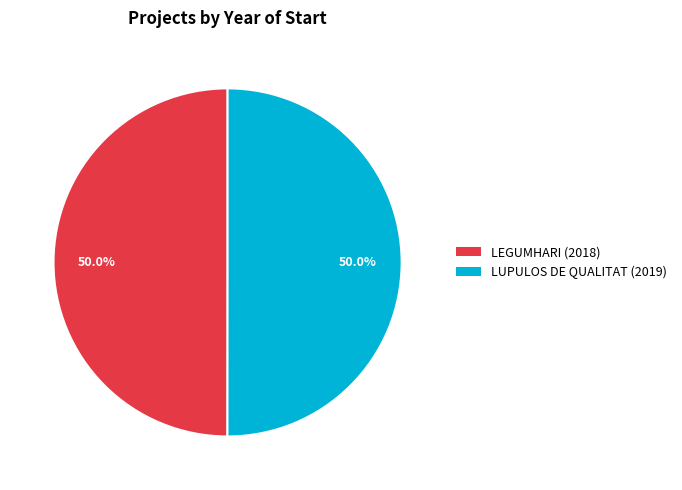

How many slices are in this pie chart?

2